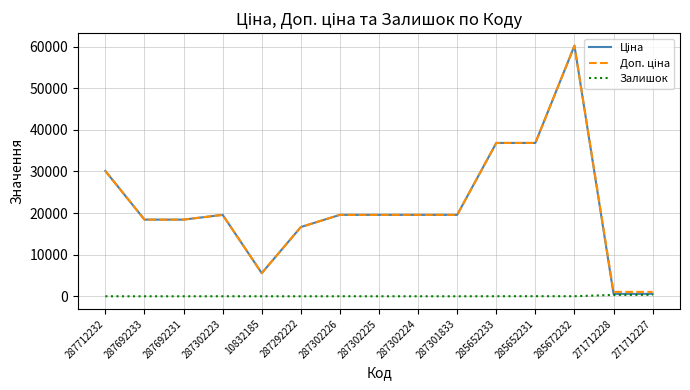

Is it true that Залишок equals 7.0 at 287302223?

True